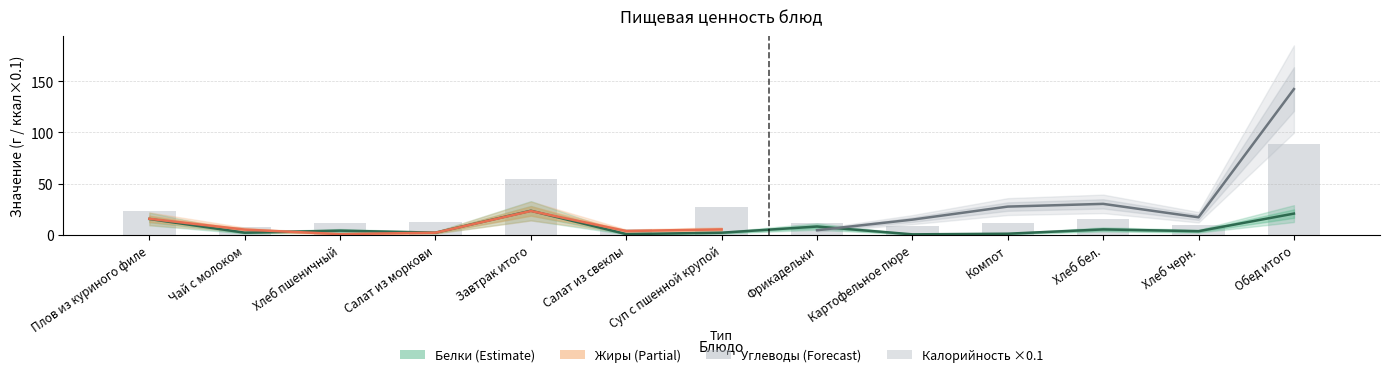

Are the bars horizontal?

No